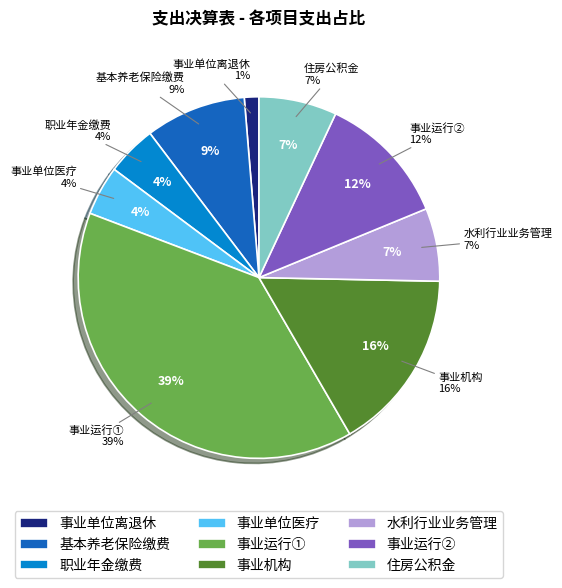

True or false: 水利行业业务管理 accounts for 13% of the total.

False